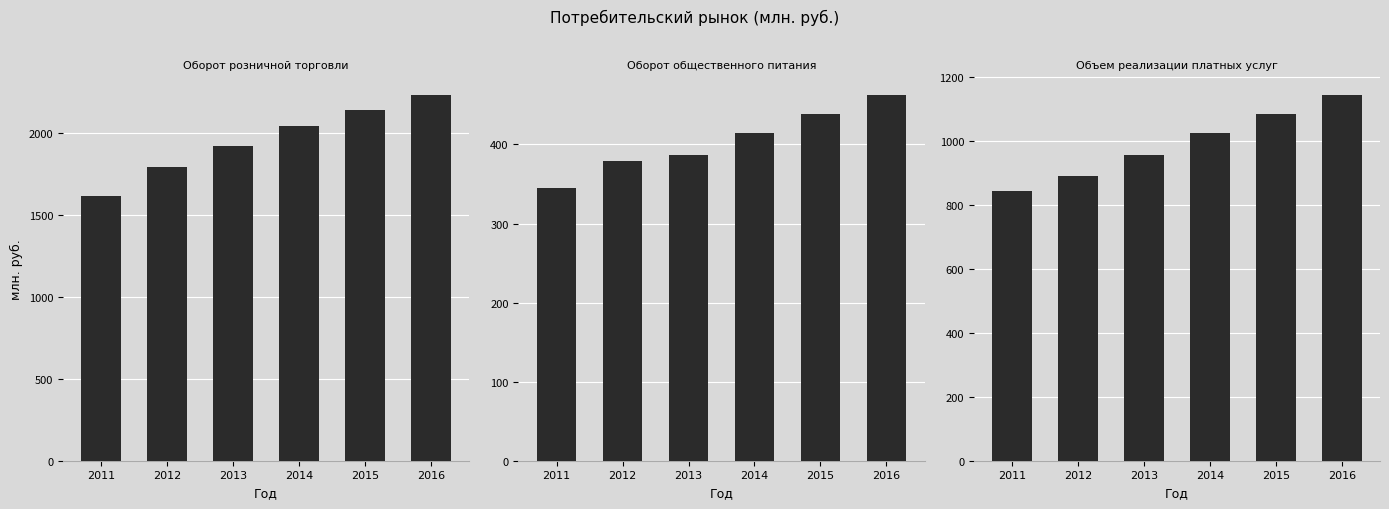

Where does the Оборот общественного питания series first go above 414?

2014